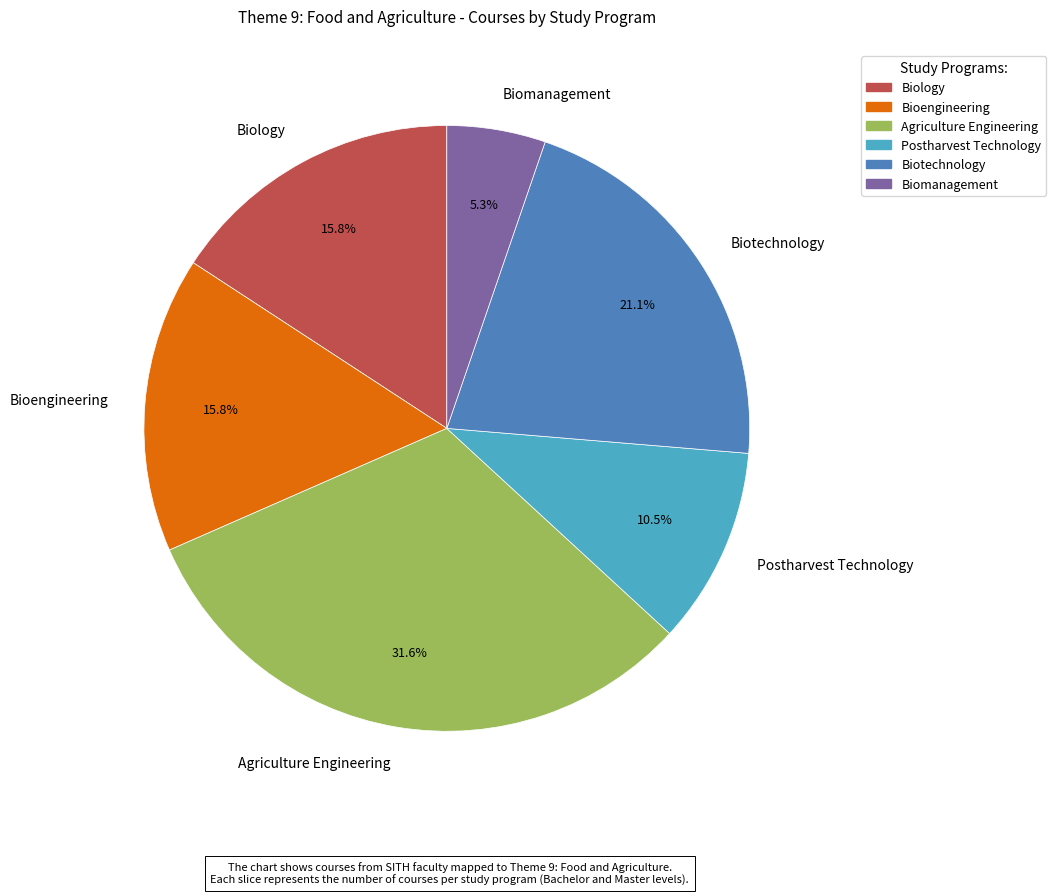

The Biomanagement slice represents 5% of the pie. True or false?

True